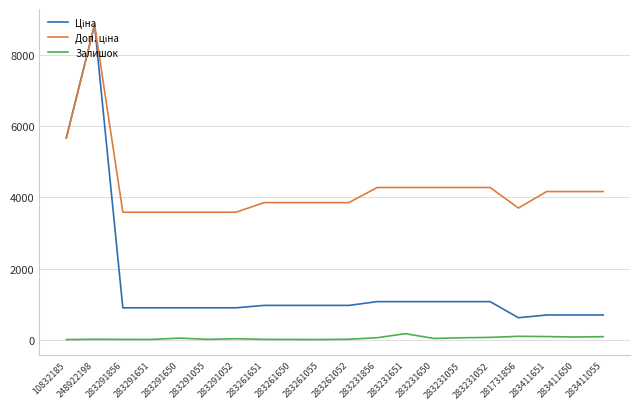

Which category has the highest value across all series?

248922198